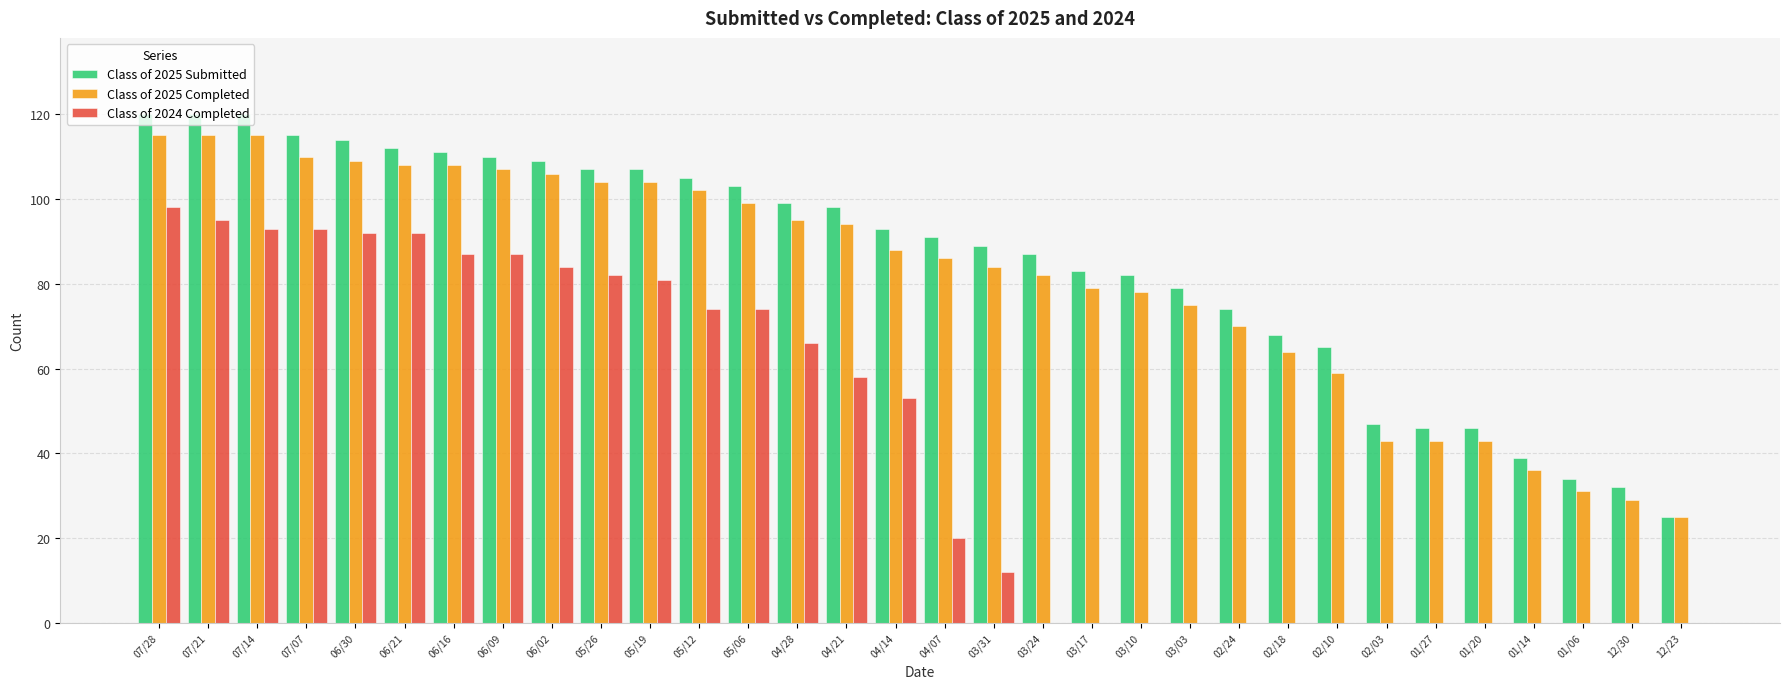

What are all the series names shown in the legend?

Class of 2025 Submitted, Class of 2025 Completed, Class of 2024 Completed